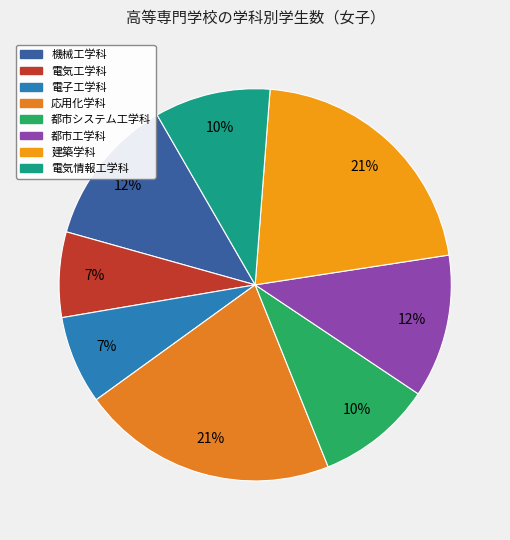

To the nearest percent, what percentage of the pie is 電気工学科?

7%